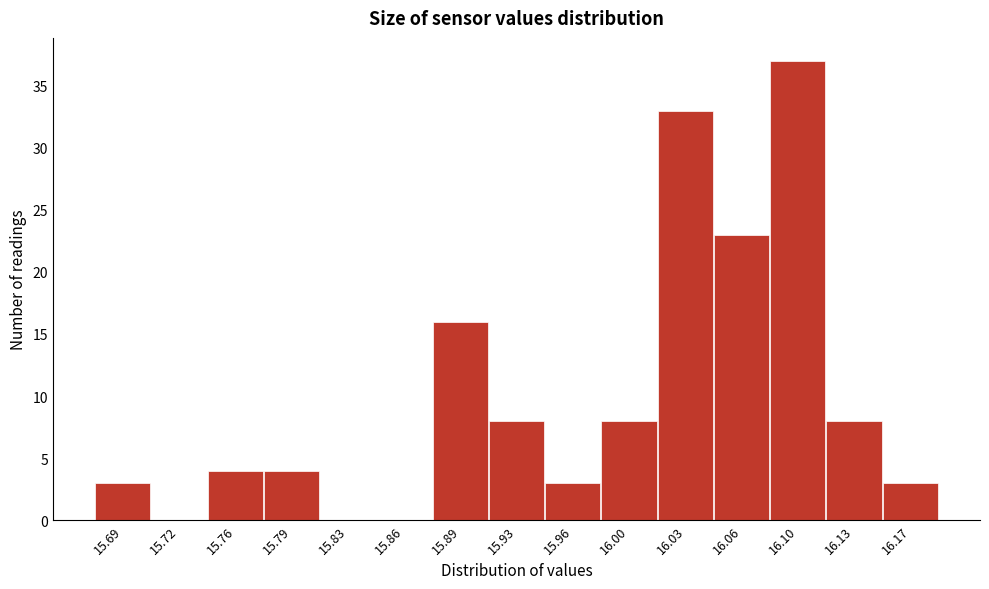

Reading right to left, what are all the values shown in this chart?

16.17=3	16.13=8	16.10=37	16.06=23	16.03=33	16.00=8	15.96=3	15.93=8	15.89=16	15.86=0	15.83=0	15.79=4	15.76=4	15.72=0	15.69=3